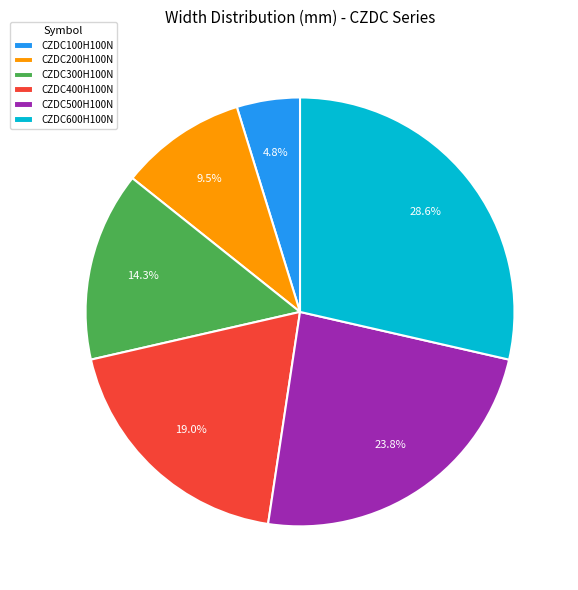

What is the smallest slice in the pie chart?

CZDC100H100N